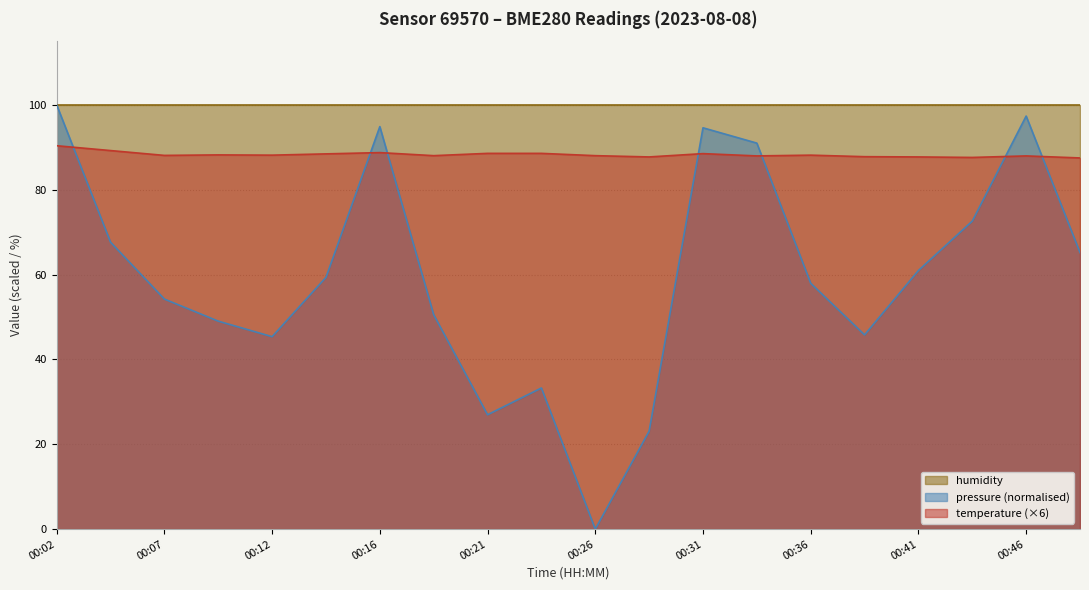

Is it true that temperature equals 88.6 at 00:24?

True